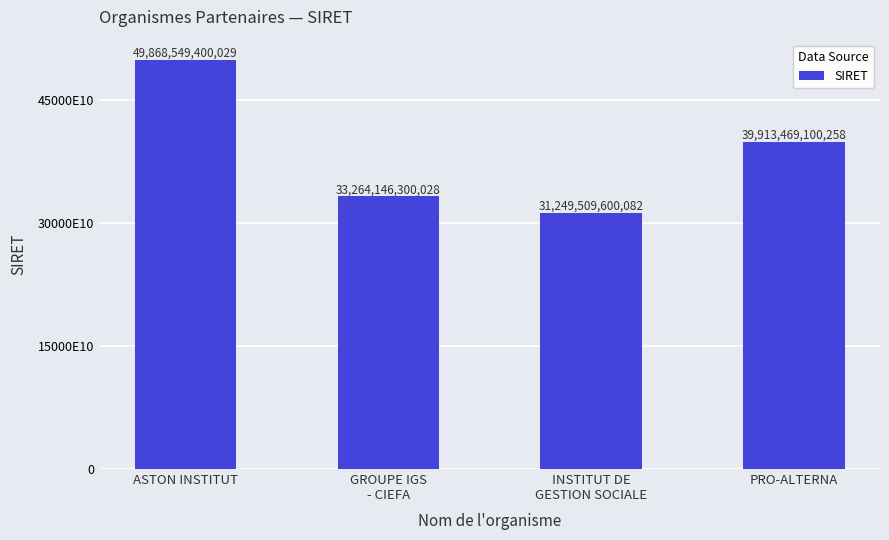

What is the value of the 1st bar from the left?

49868549400029